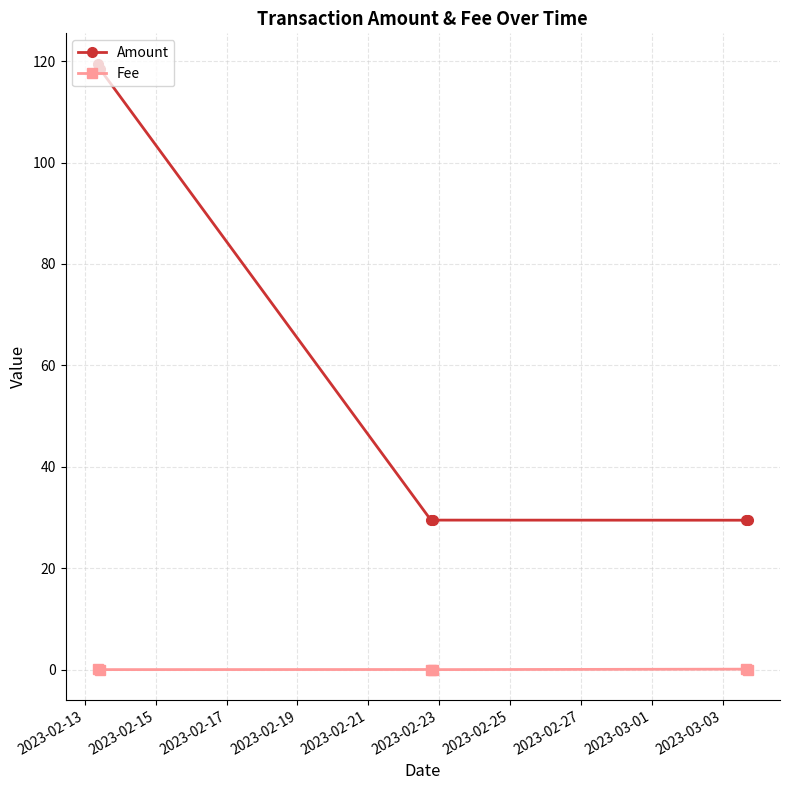

What is the minimum value for Amount?

29.5